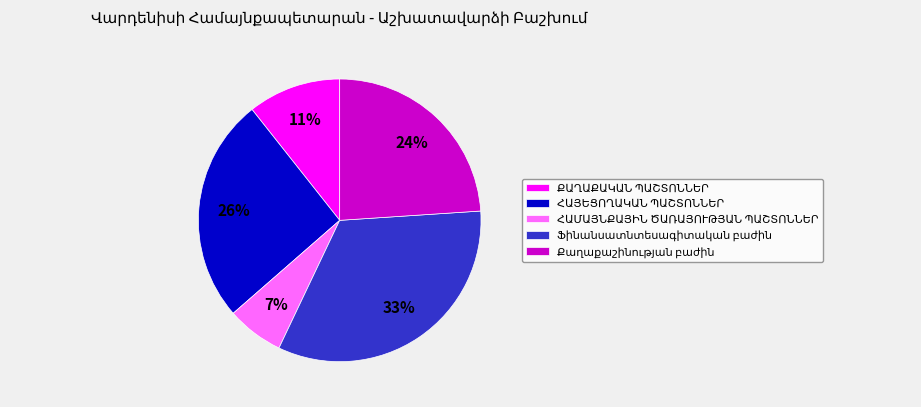

To the nearest percent, what is the average slice percentage?

20%